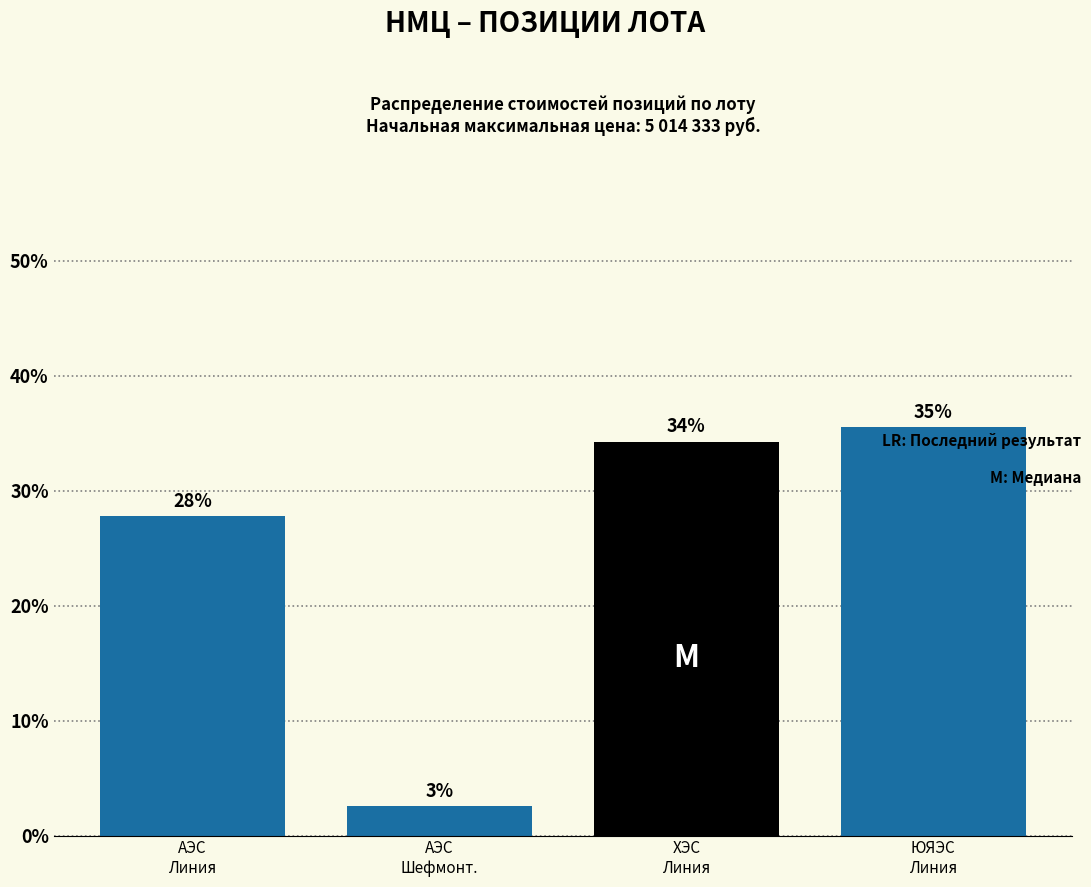

Are the bars horizontal?

No